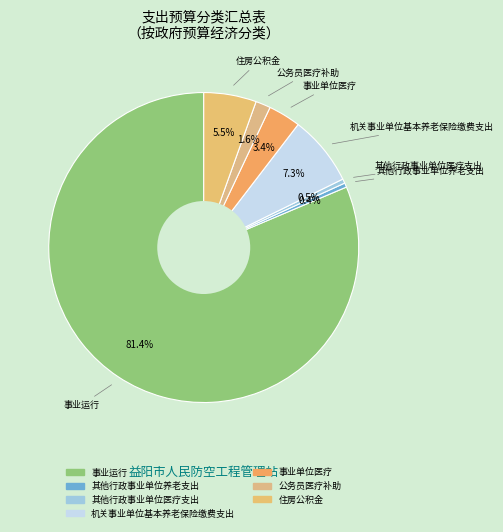

Is it true that 事业运行 is 81% of the pie?

True